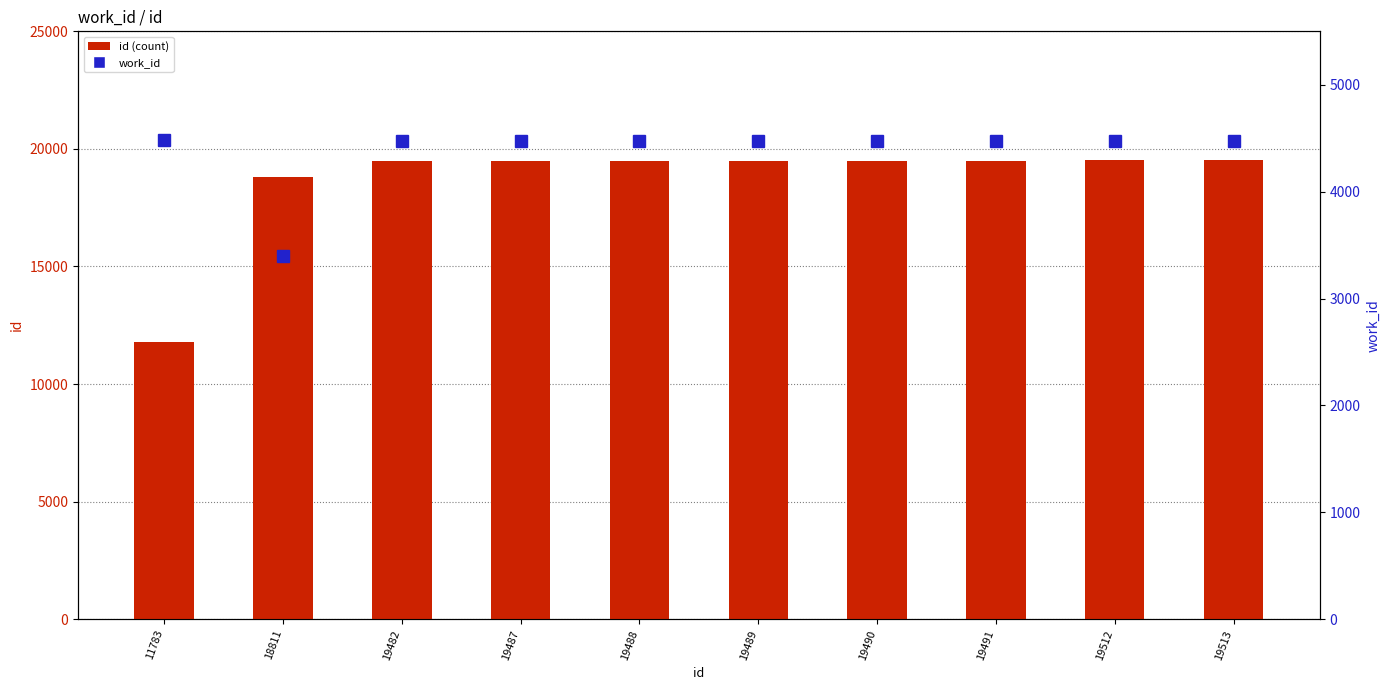

Reading right to left, list all the values displayed in this chart.

id (count): 19513=19513	19512=19512	19491=19491	19490=19490	19489=19489	19488=19488	19487=19487	19482=19482	18811=18811	11783=11783
work_id: 19513=4475	19512=4475	19491=4475	19490=4475	19489=4475	19488=4475	19487=4475	19482=4475	18811=3396	11783=4483